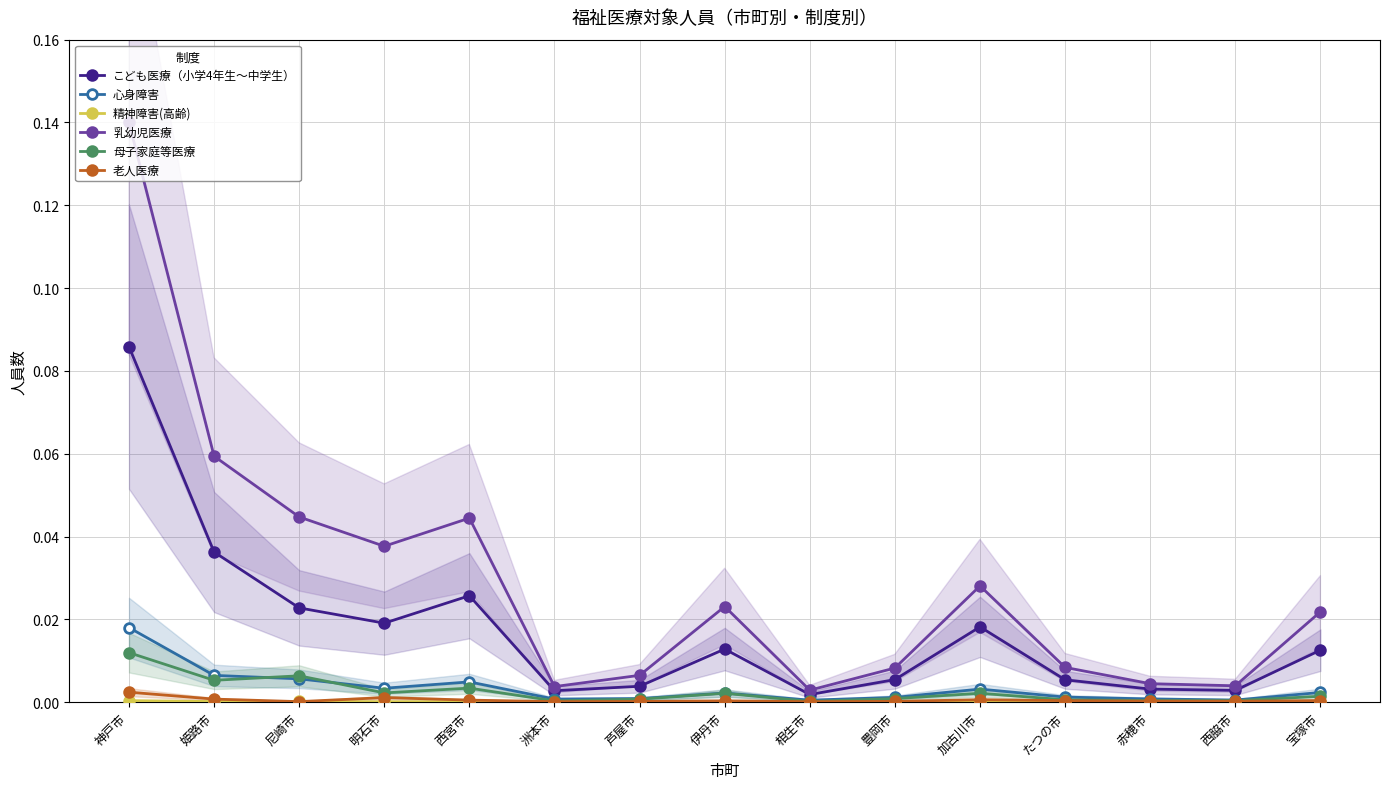

True or false: 精神障害(高齢) and こども医療（小学4年生～中学生） cross at least once.

False